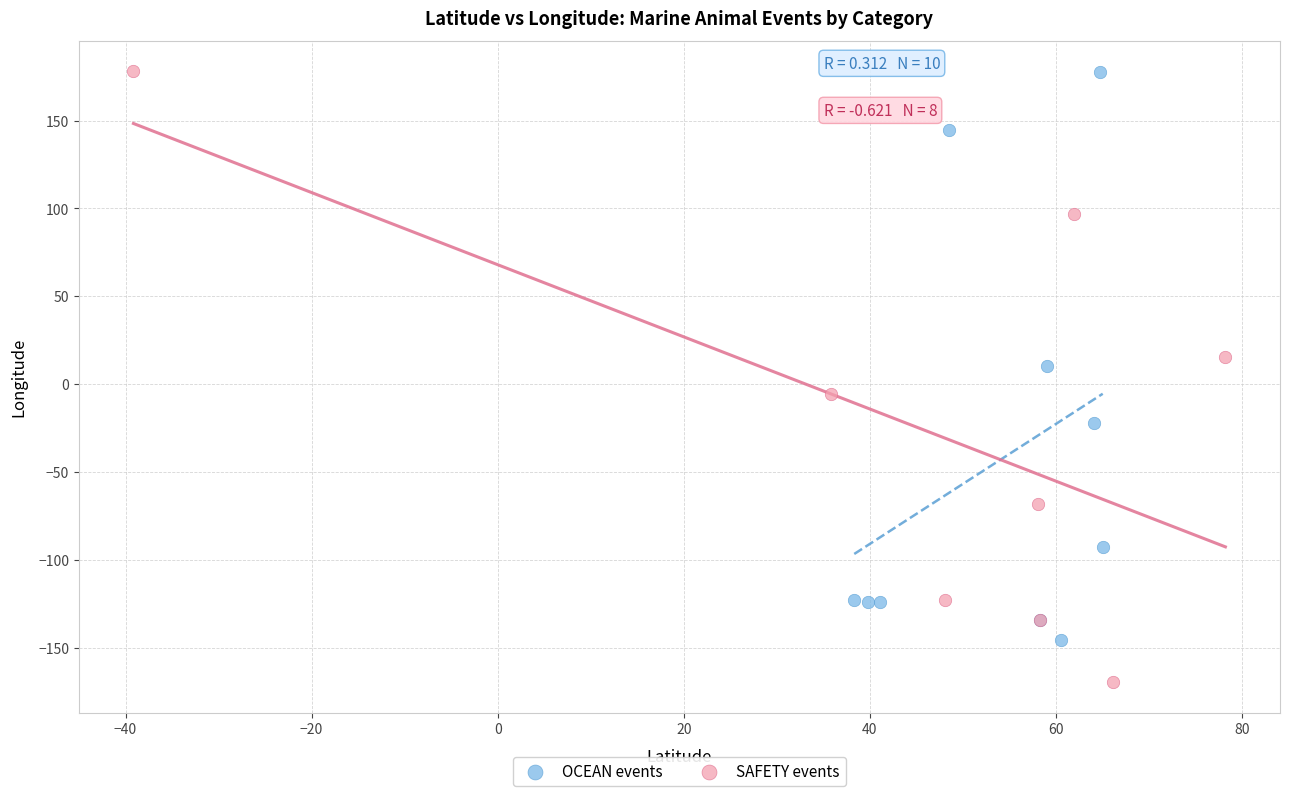

Which series reaches the minimum Y coordinate?

SAFETY events